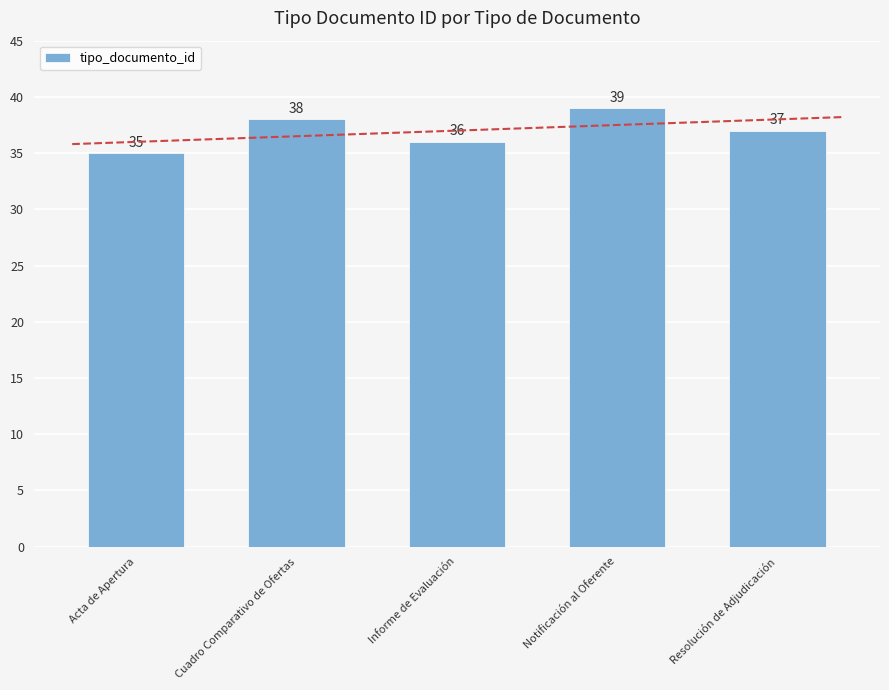

What is the sum of all values?

185